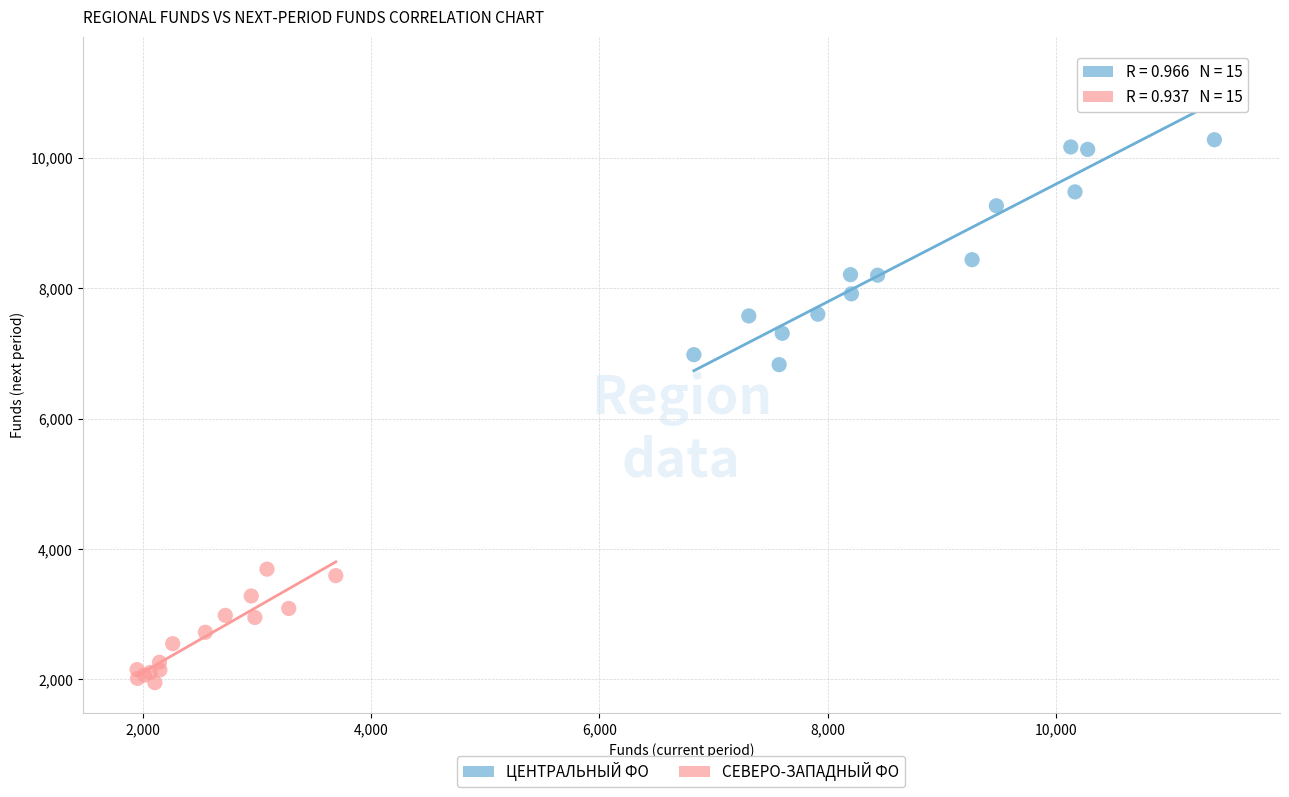

Which series reaches the maximum Y coordinate?

ЦЕНТРАЛЬНЫЙ ФО